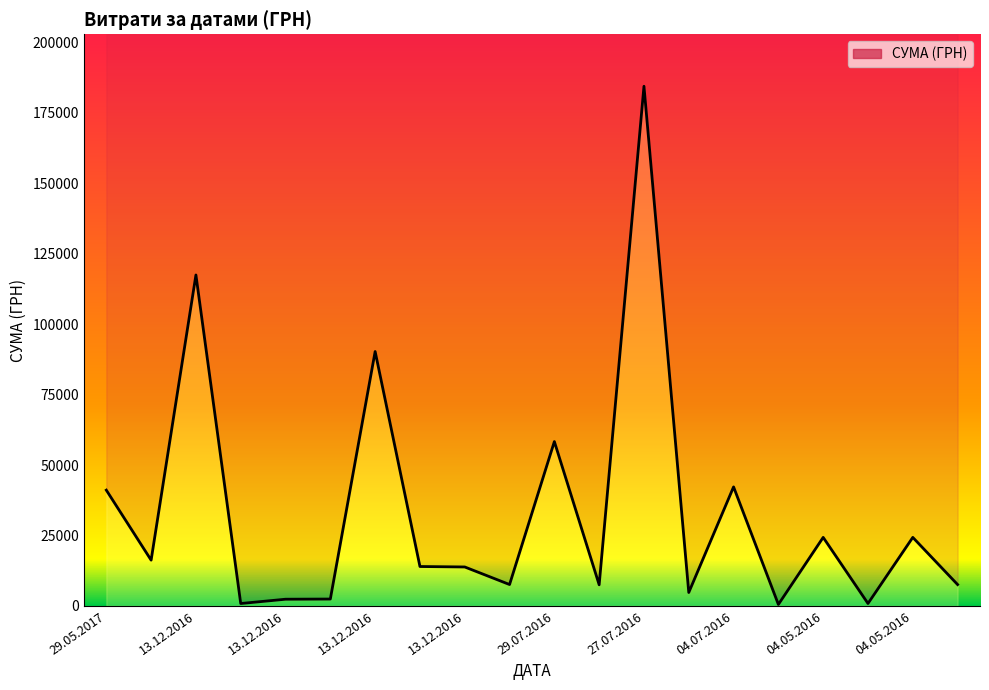

Reading left to right, extract all data points from this chart.

41097.0	16250.0	117458.7	858.0	2384.0	2447.8	90287.0	13991.8	13830.8	7599.0	58333.3	7500.0	184432.0	4770.0	42250.0	528.0	24330.0	864.0	24330.0	7585.0